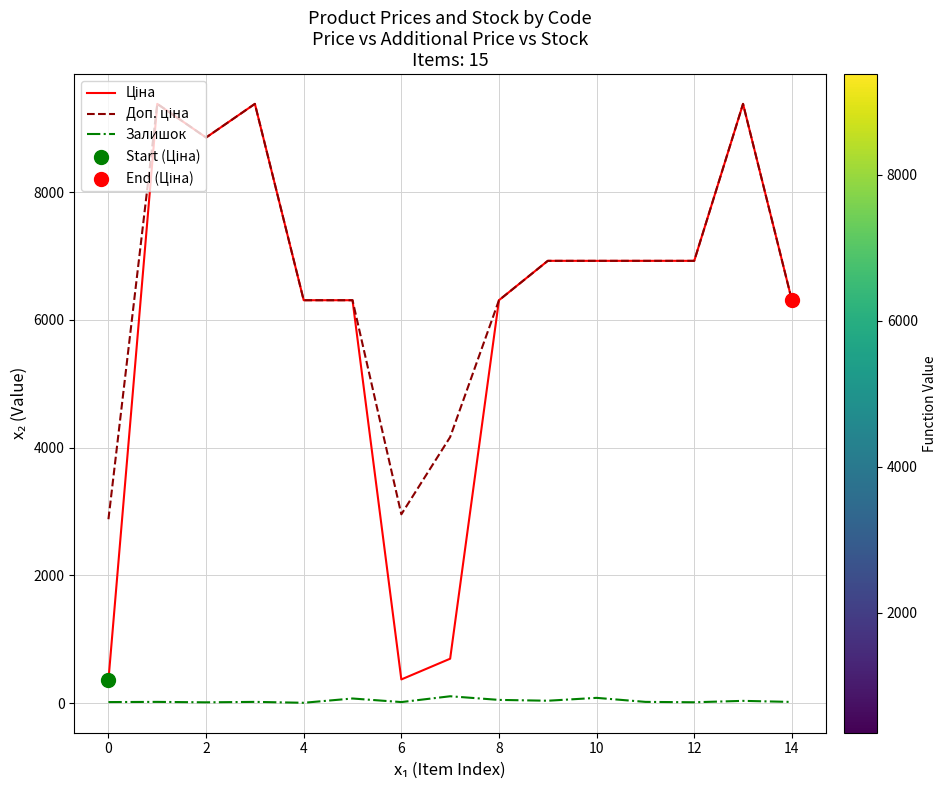

Which series has the largest total across all categories?

Доп. ціна